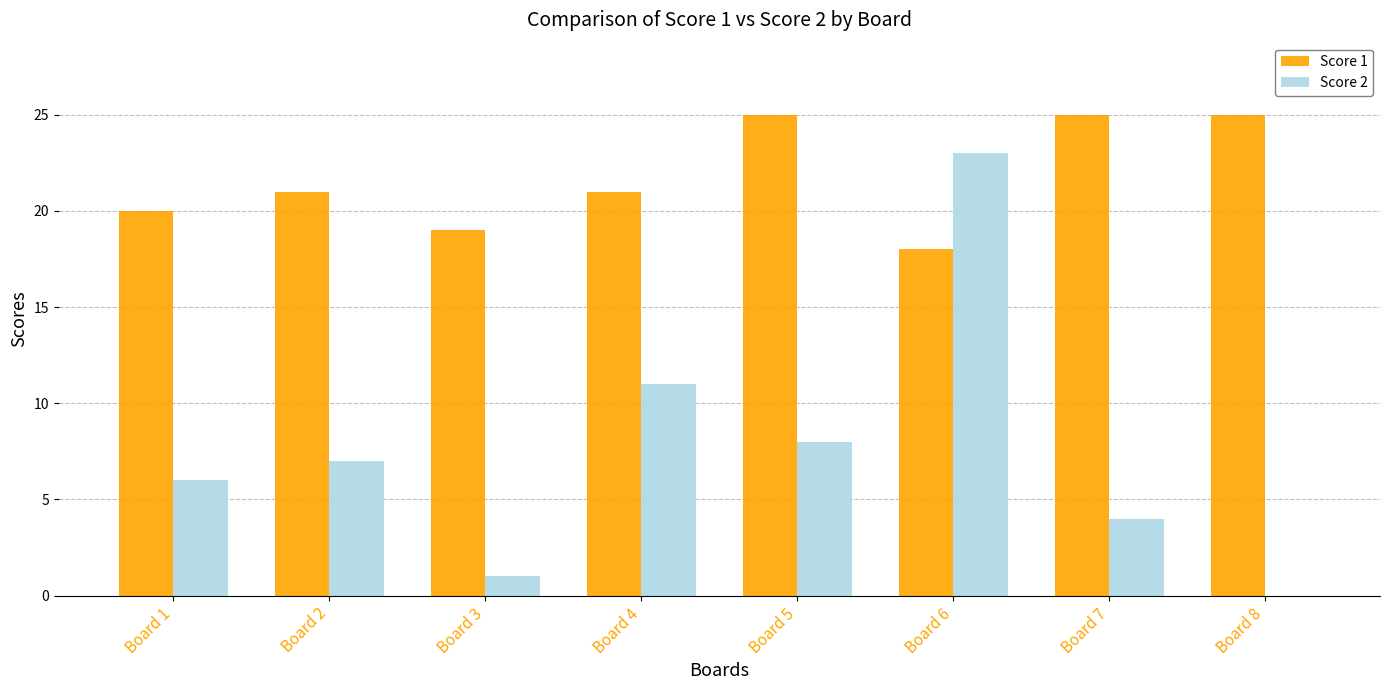

Does the chart contain stacked bars?

No